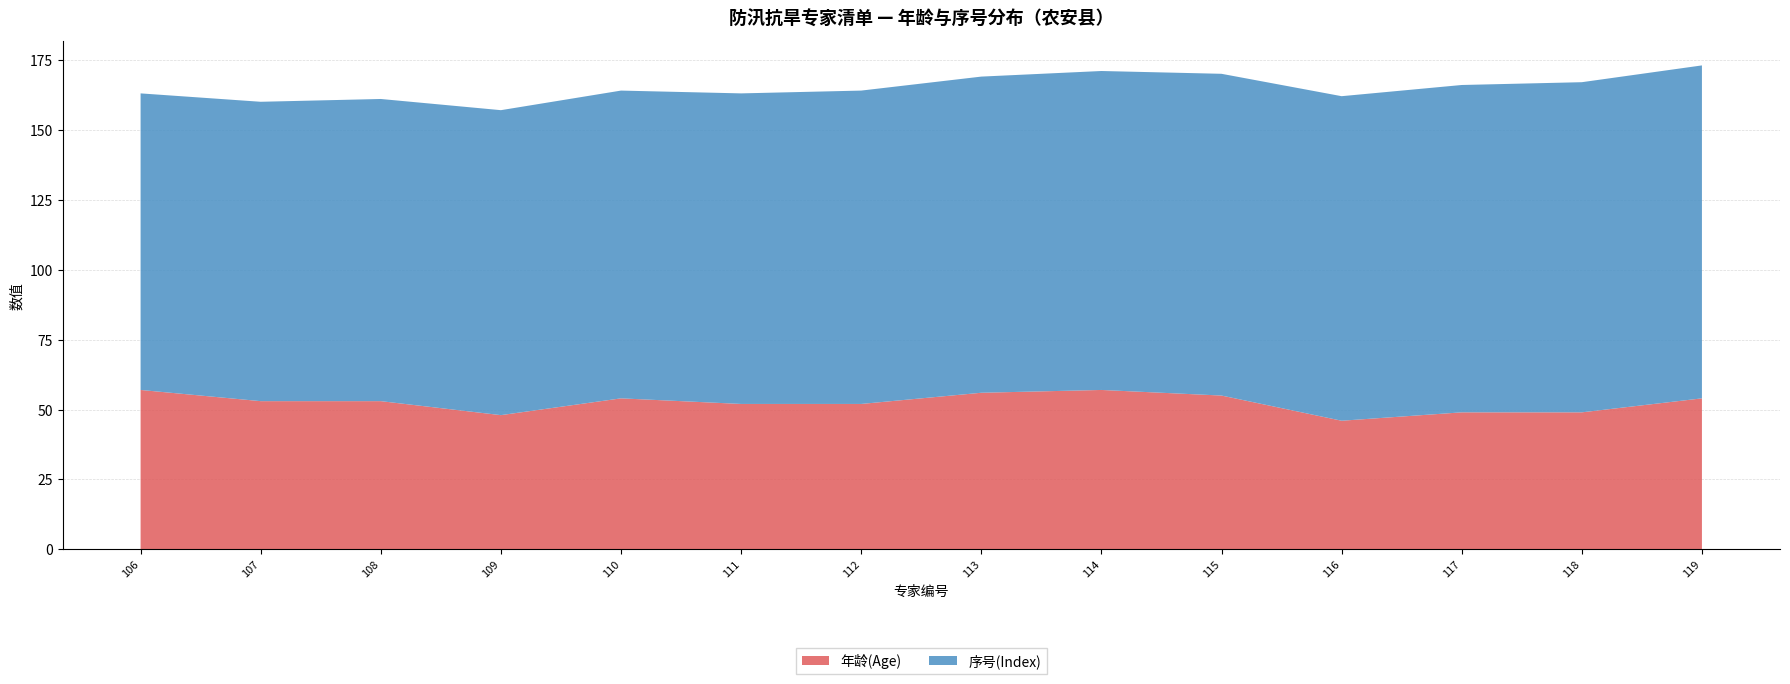

Reading left to right, list all the values displayed in this chart.

年龄(Age): 57	53	53	48	54	52	52	56	57	55	46	49	49	54
序号(Index): 106	107	108	109	110	111	112	113	114	115	116	117	118	119